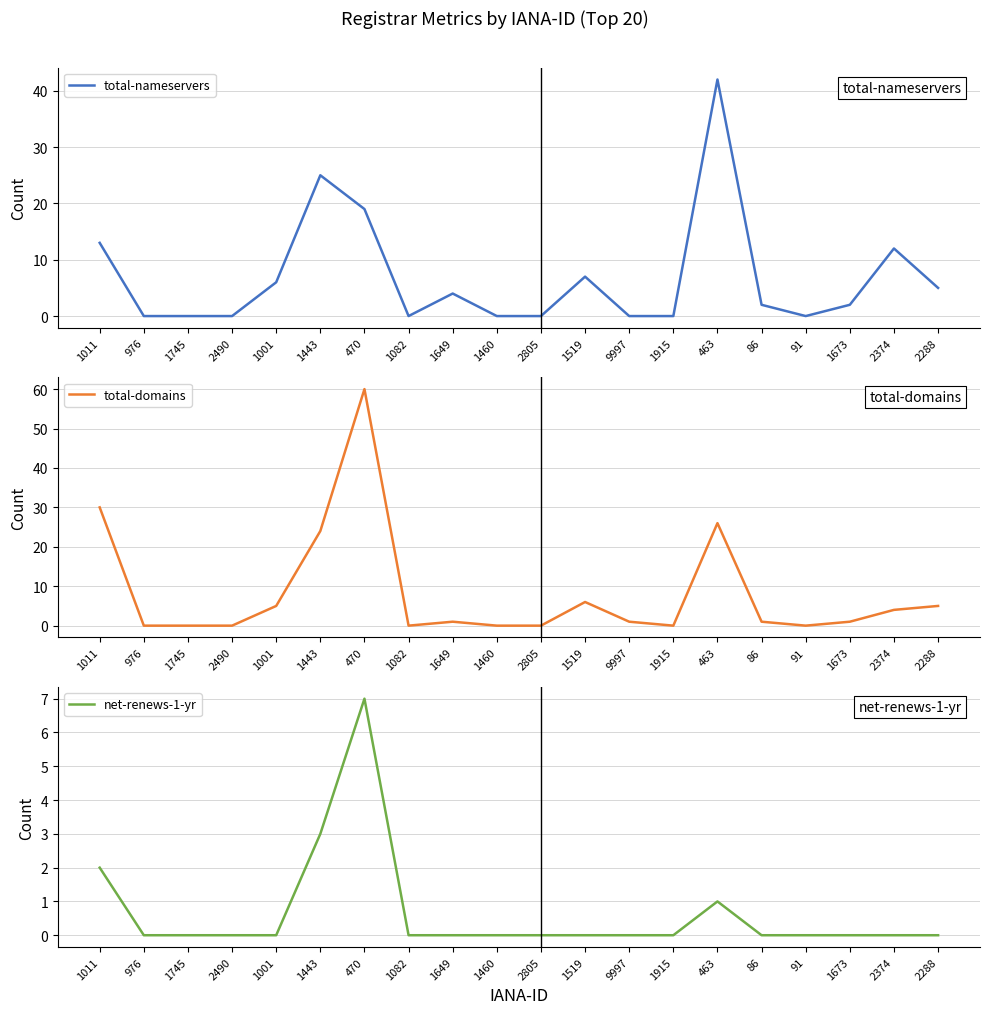

Which series has the widest spread of values?

total-domains